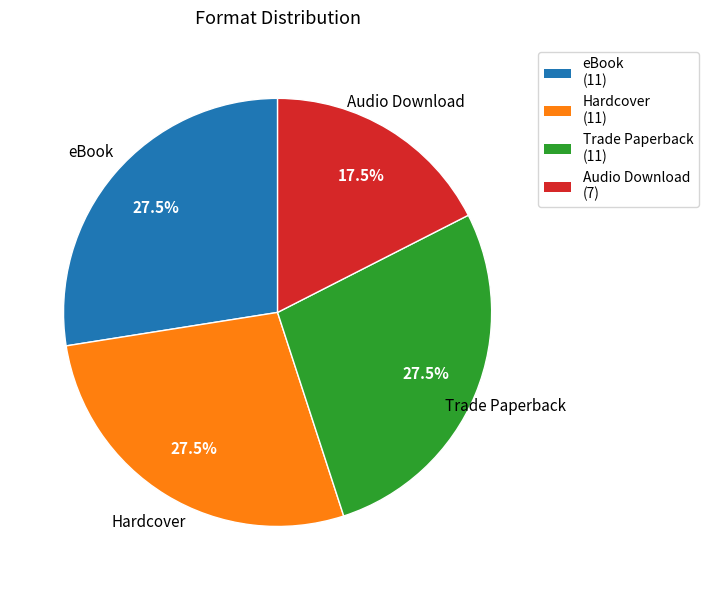

Does eBook represent more than half of the total?

No